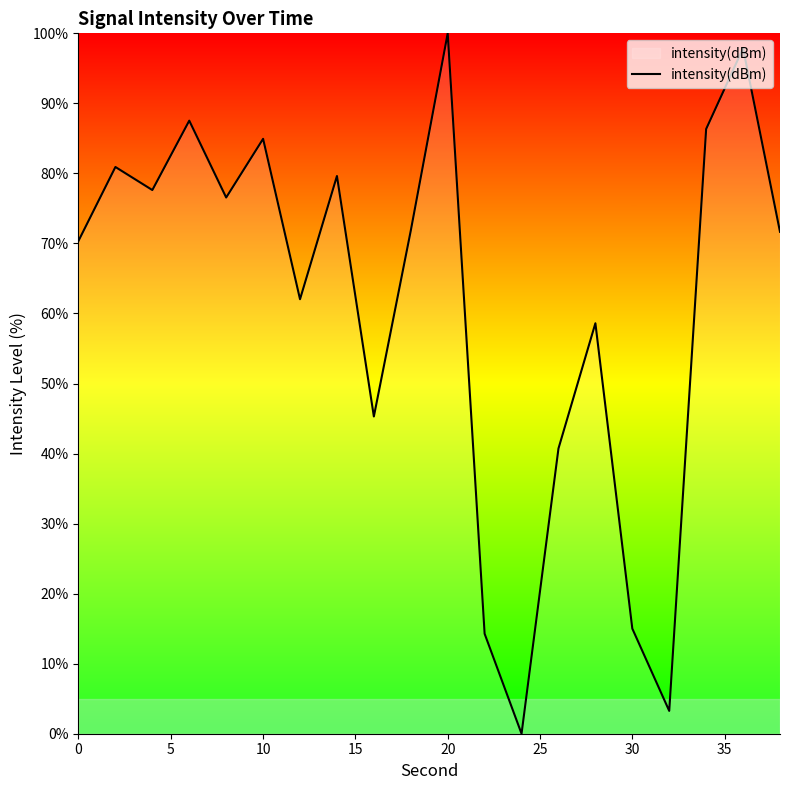

True or false: there are more than 2 points higher than both neighbors.

True